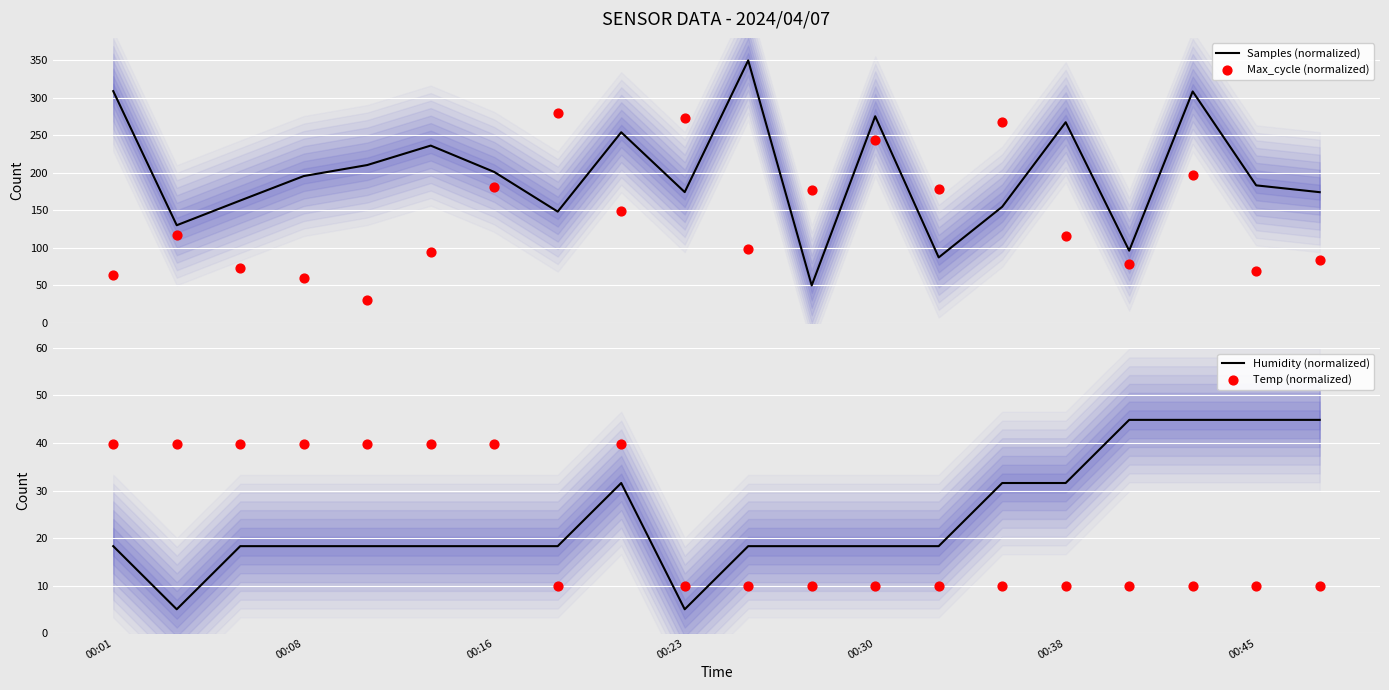

What is the minimum value for Samples (normalized)?

50.0